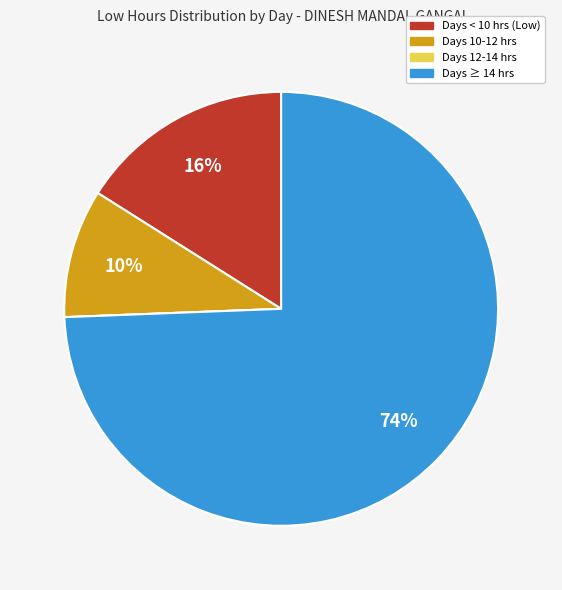

To the nearest percent, what is the average slice percentage?

25%